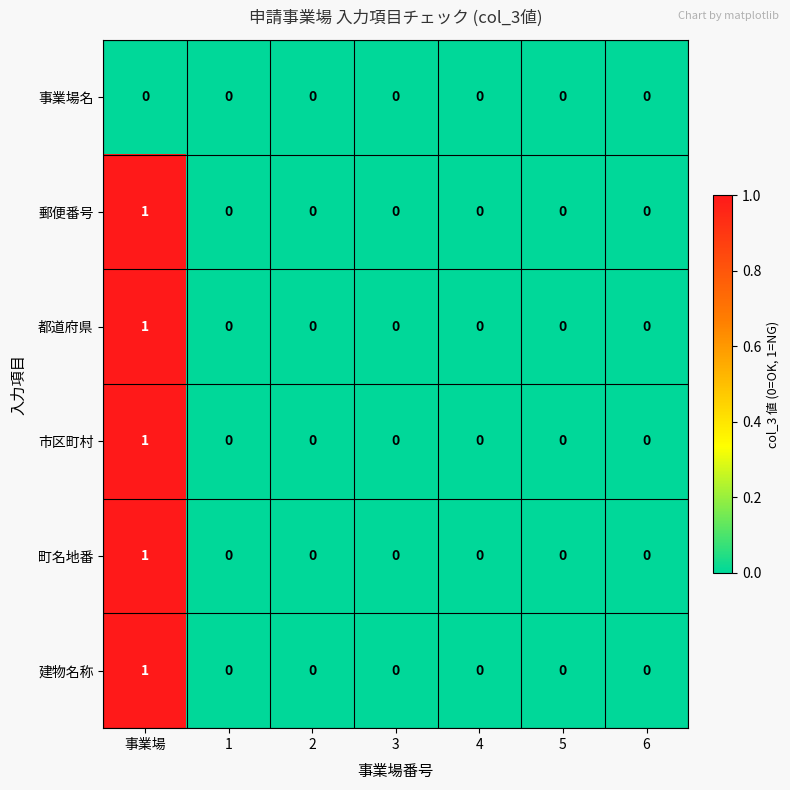

True or false: 都道府県 has a value of 0 at 6.

True